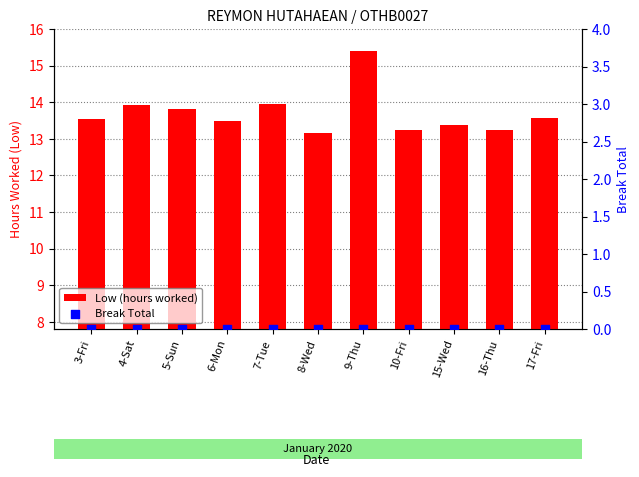

Which series reaches the maximum Y coordinate?

Low (hours worked)